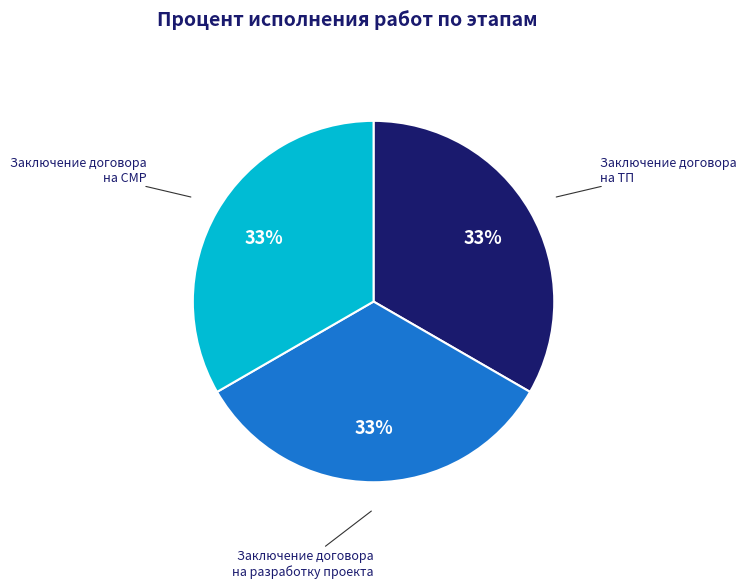

Count the number of slices in the pie.

3